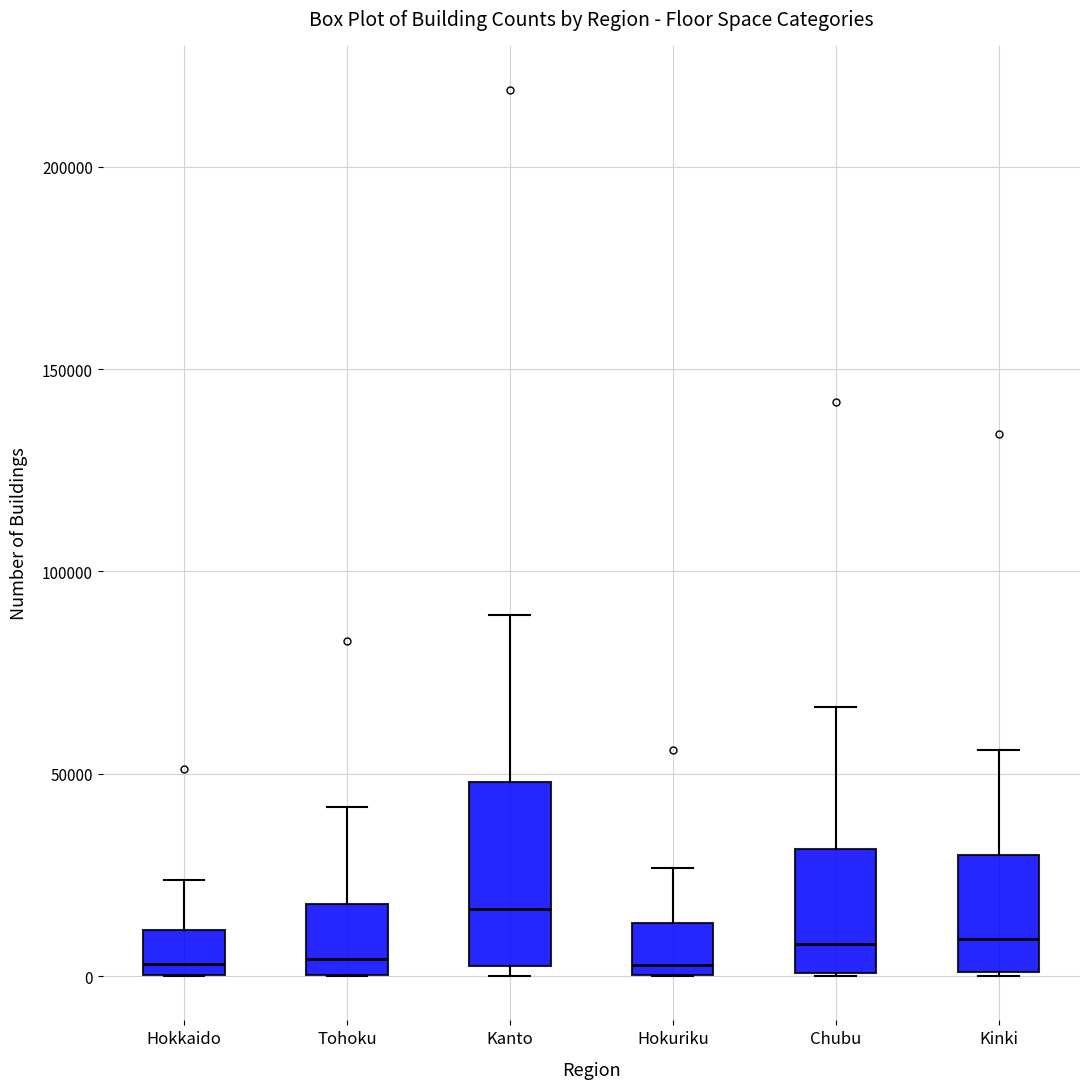

Where is the upper edge of the box for Tohoku on the y-axis? The values are not printed on the chart, so give them approximately, as read against the axis.

20000